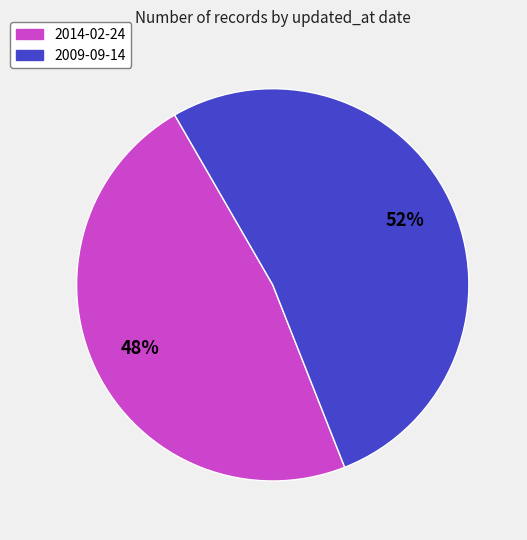

Rank the categories by value from highest to lowest.

2009-09-14, 2014-02-24